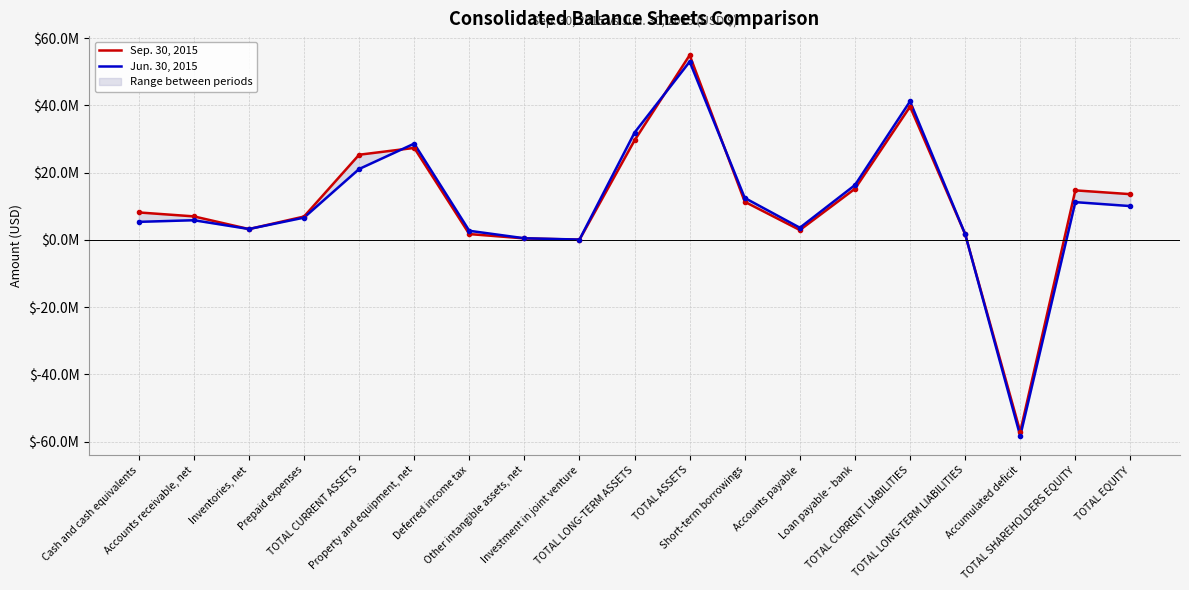

Does the chart have visible grid lines?

Yes